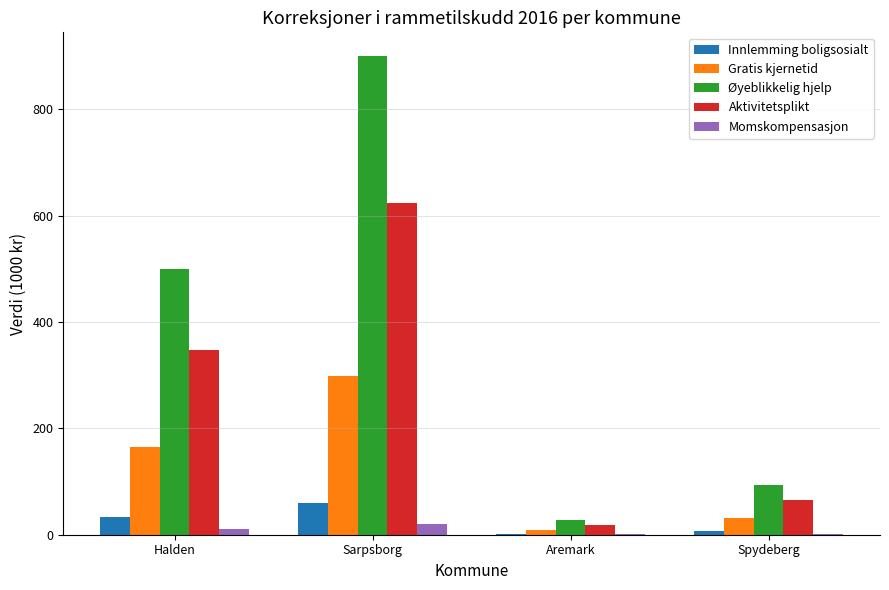

How many categories are shown in the chart?

4